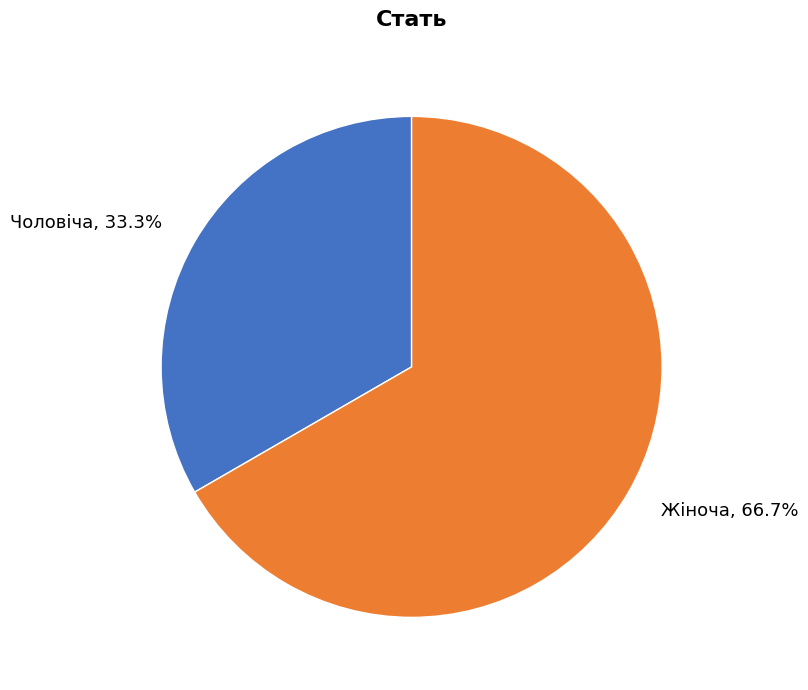

Which category has the smallest portion of the pie?

Чоловіча